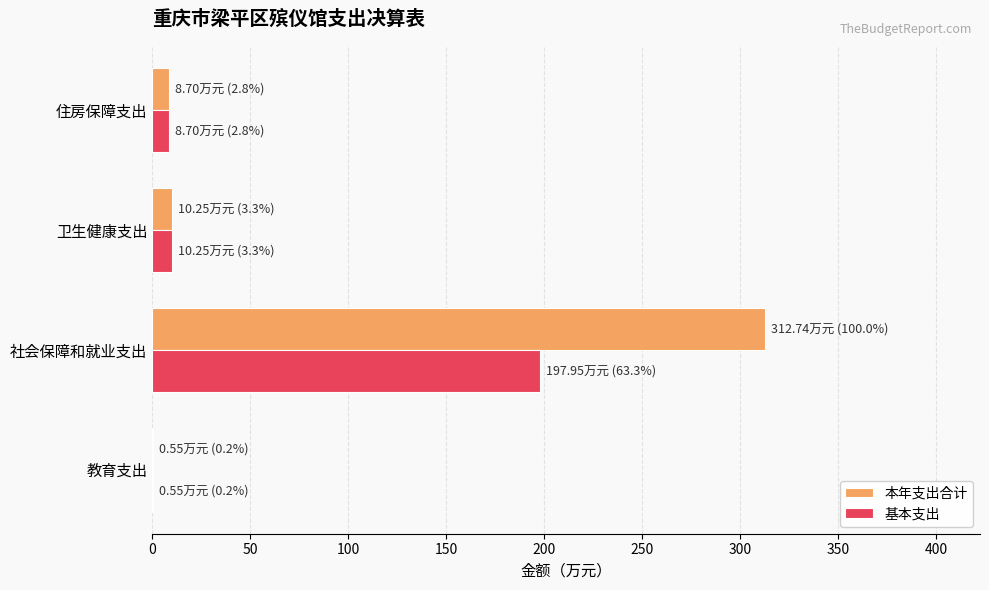

Which category has the highest value in the 本年支出合计 series?

社会保障和就业支出